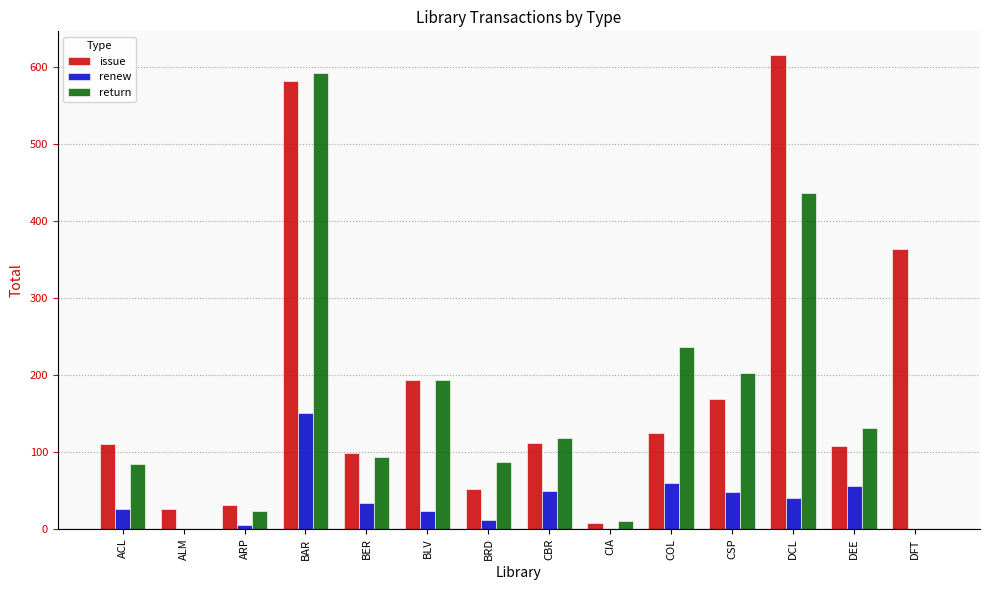

Are the bars grouped side by side (vs. stacked)?

Yes